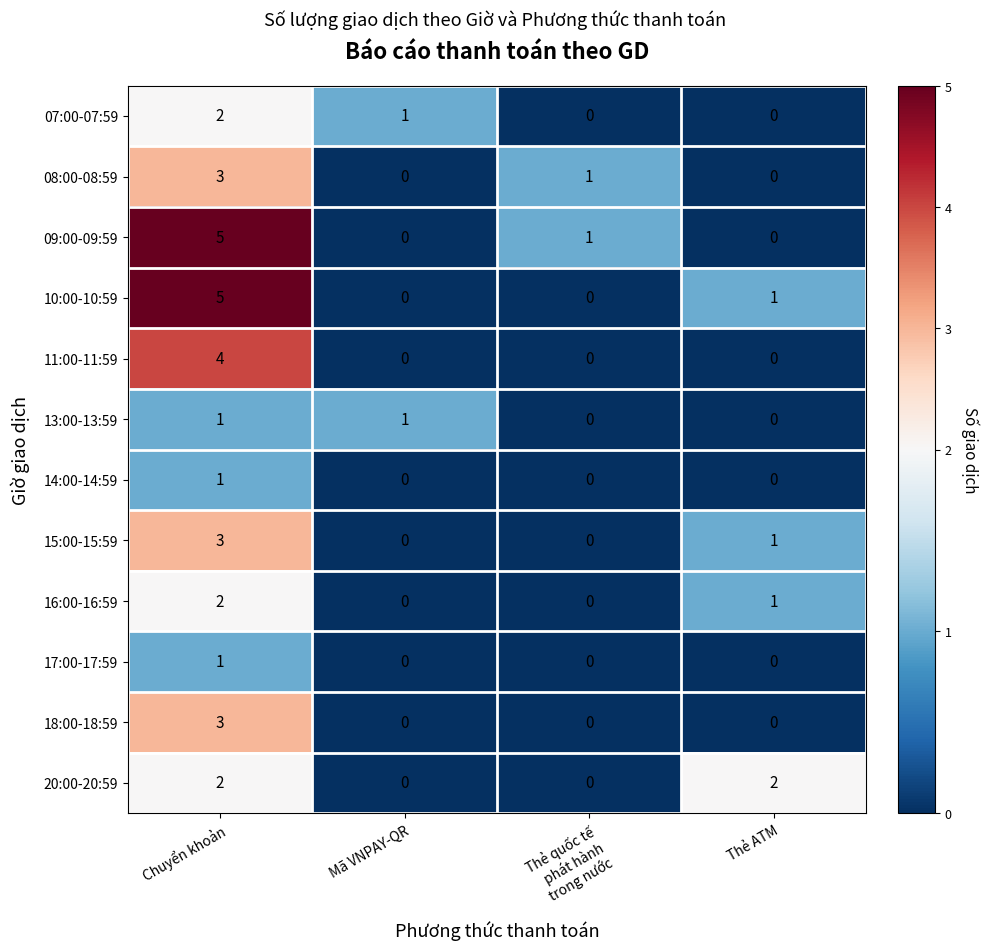

Which series changed the most between Mã VNPAY-QR and Thẻ ATM?

20:00-20:59